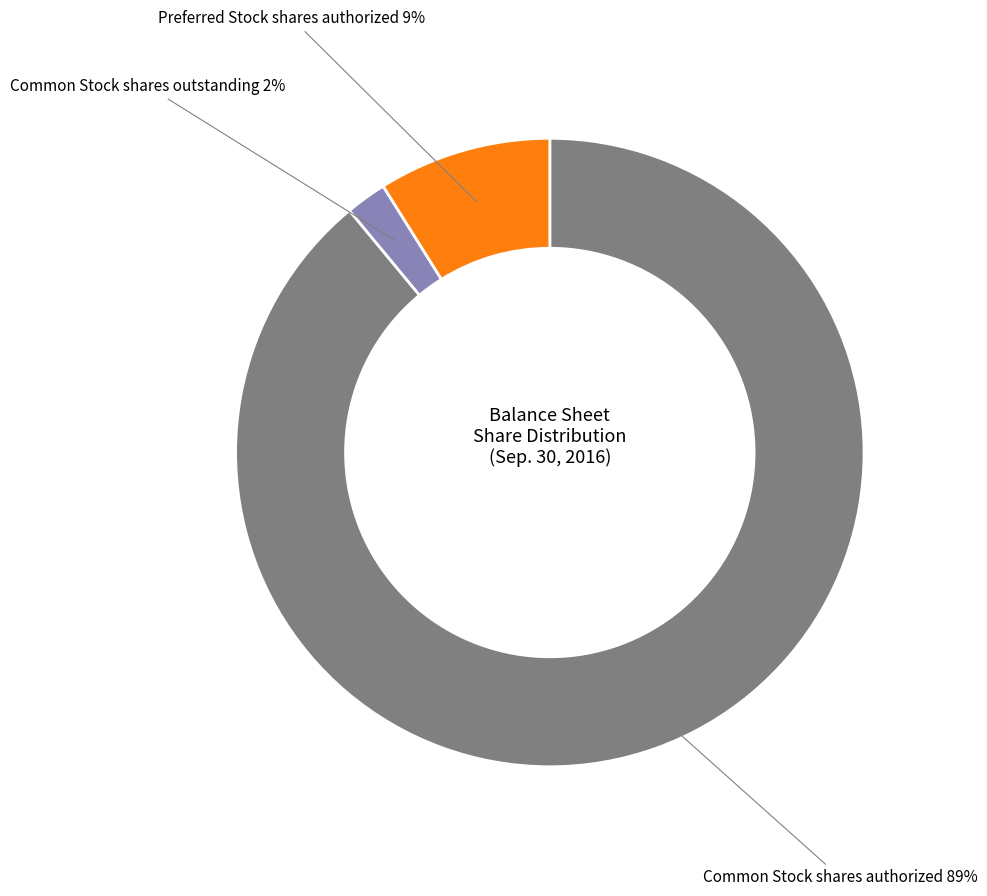

To the nearest percent, what is the difference between the largest and smallest slice percentages?

87%